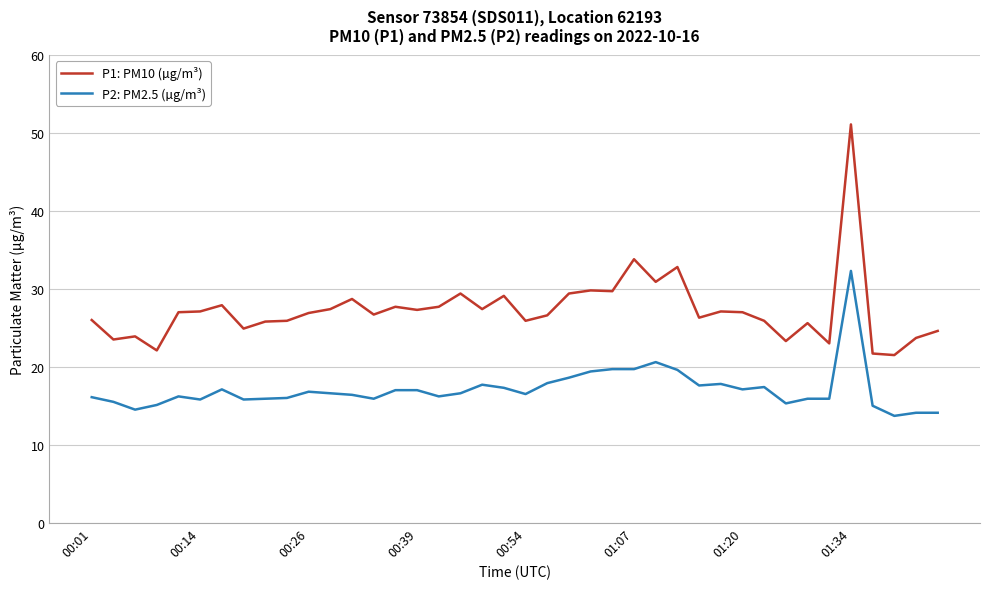

True or false: P1: PM10 (µg/m³) and P2: PM2.5 (µg/m³) intersect in this chart.

False